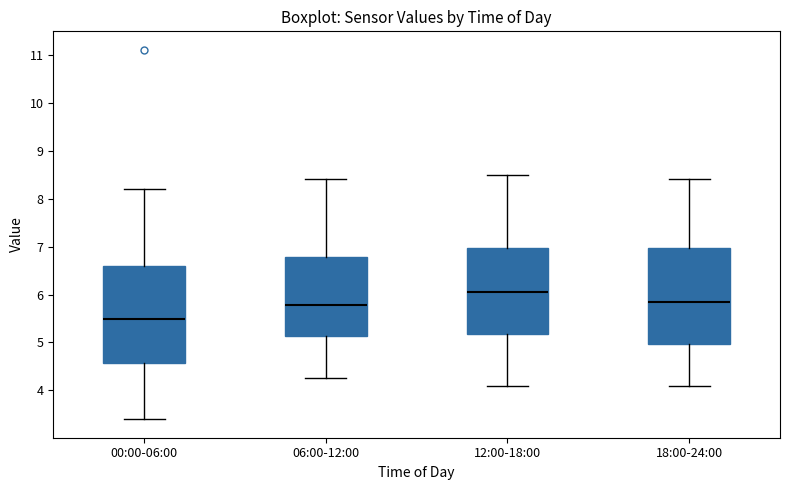

Reading left to right, transcribe this box plot: for each box, give where its median line is, the range the box spans, and where its two whiskers end, as read against the y-axis. The values are not printed on the chart, so give them approximately, as read against the axis.

00:00-06:00: median 5.5, box 4.6 to 6.6, whiskers 3.4 to 8.2
06:00-12:00: median 5.8, box 5.1 to 6.8, whiskers 4.3 to 8.4
12:00-18:00: median 6.1, box 5.2 to 7.0, whiskers 4.1 to 8.5
18:00-24:00: median 5.9, box 5.0 to 7.0, whiskers 4.1 to 8.4